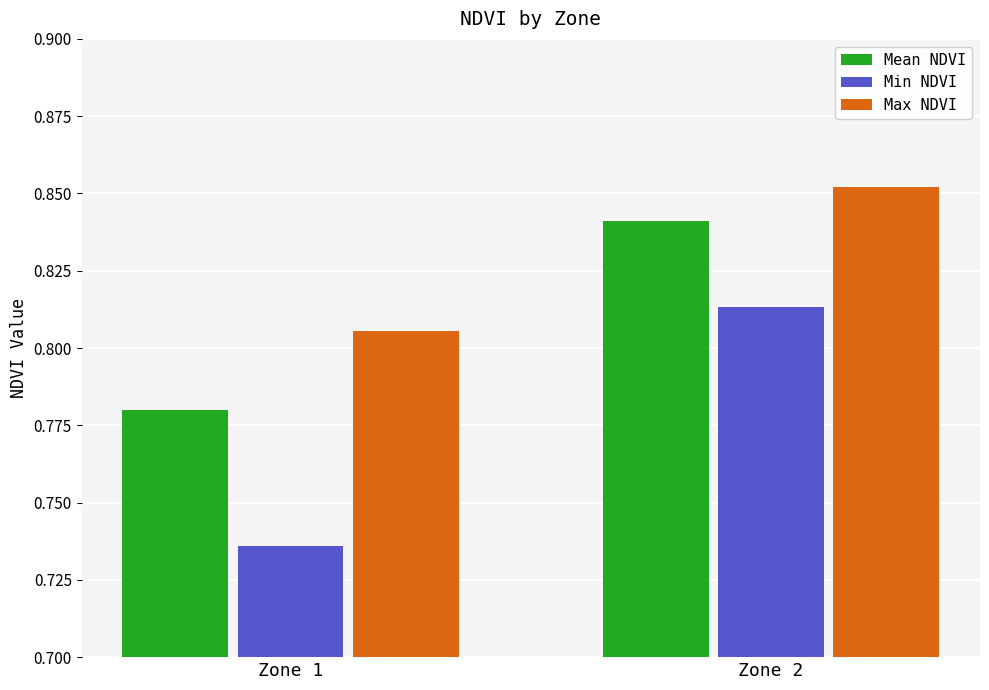

Rank the series by their average value, from lowest to highest.

Min NDVI, Mean NDVI, Max NDVI